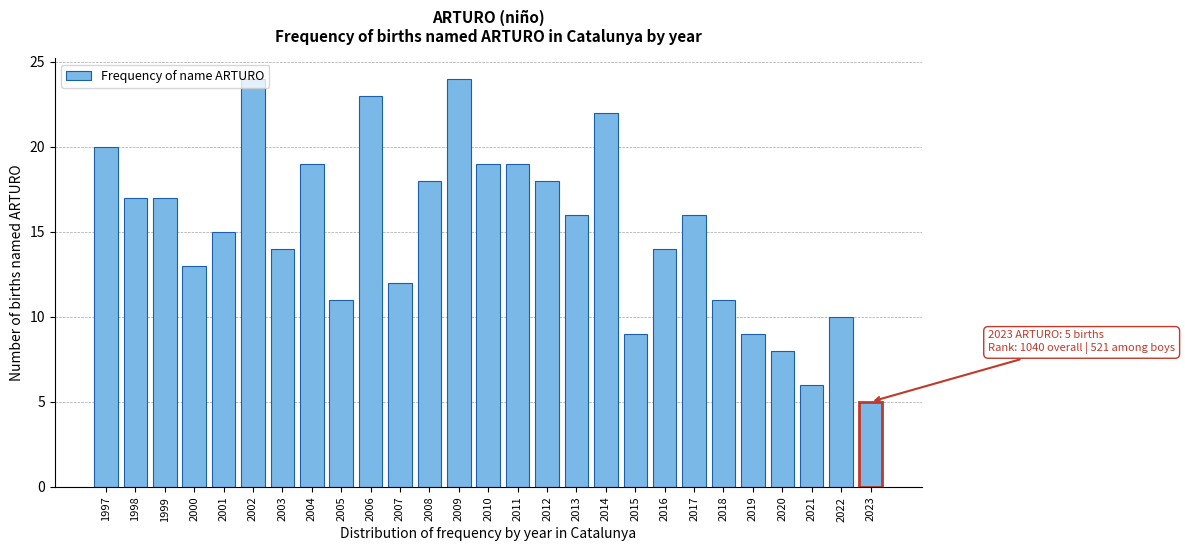

What is the change in value from 2005 to 2008?

+7